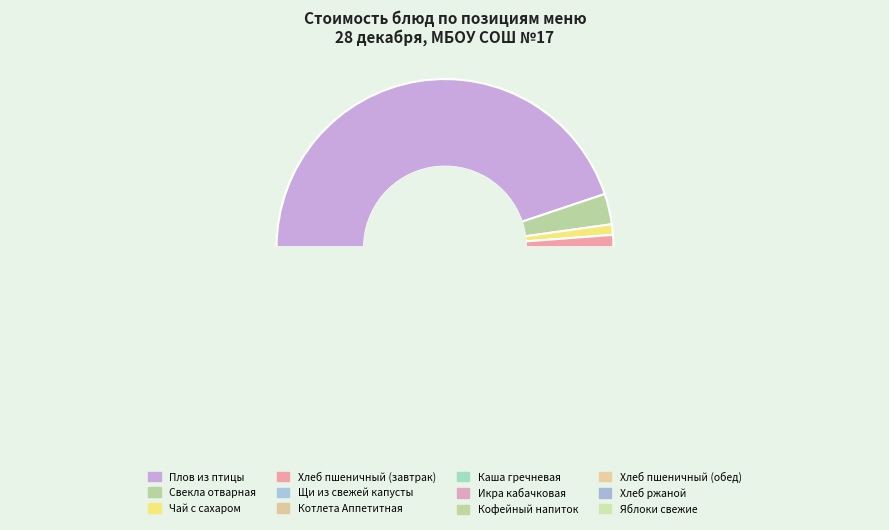

What is the largest slice in the pie chart?

Плов из птицы